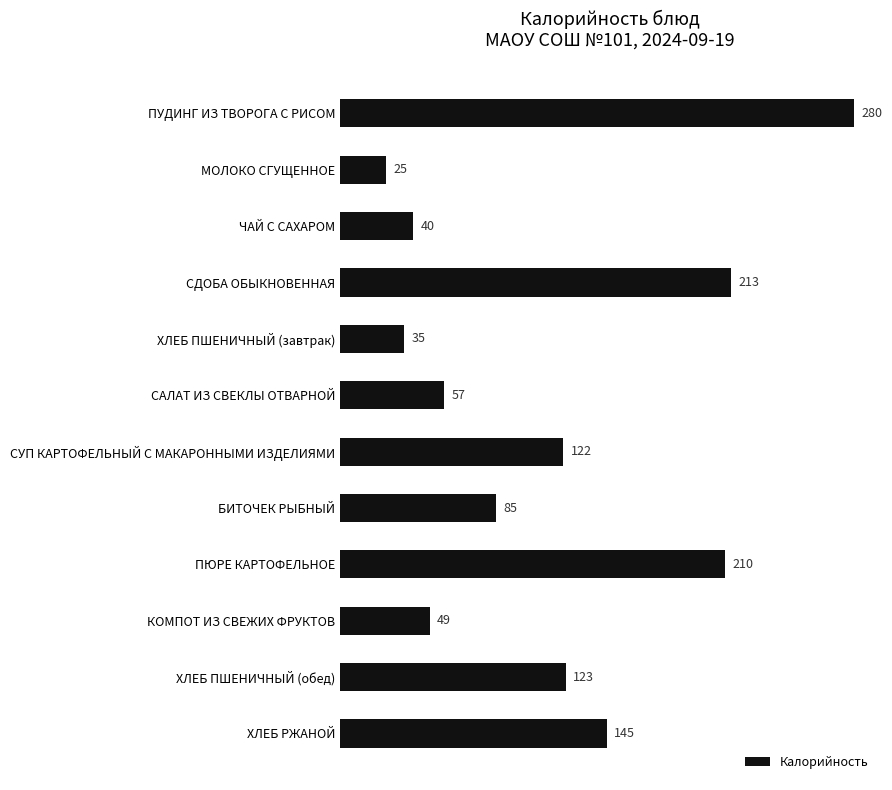

List the labels in order of value, smallest first.

МОЛОКО СГУЩЕННОЕ, ХЛЕБ ПШЕНИЧНЫЙ (завтрак), ЧАЙ С САХАРОМ, КОМПОТ ИЗ СВЕЖИХ ФРУКТОВ, САЛАТ ИЗ СВЕКЛЫ ОТВАРНОЙ, БИТОЧЕК РЫБНЫЙ, СУП КАРТОФЕЛЬНЫЙ С МАКАРОННЫМИ ИЗДЕЛИЯМИ, ХЛЕБ ПШЕНИЧНЫЙ (обед), ХЛЕБ РЖАНОЙ, ПЮРЕ КАРТОФЕЛЬНОЕ, СДОБА ОБЫКНОВЕННАЯ, ПУДИНГ ИЗ ТВОРОГА С РИСОМ